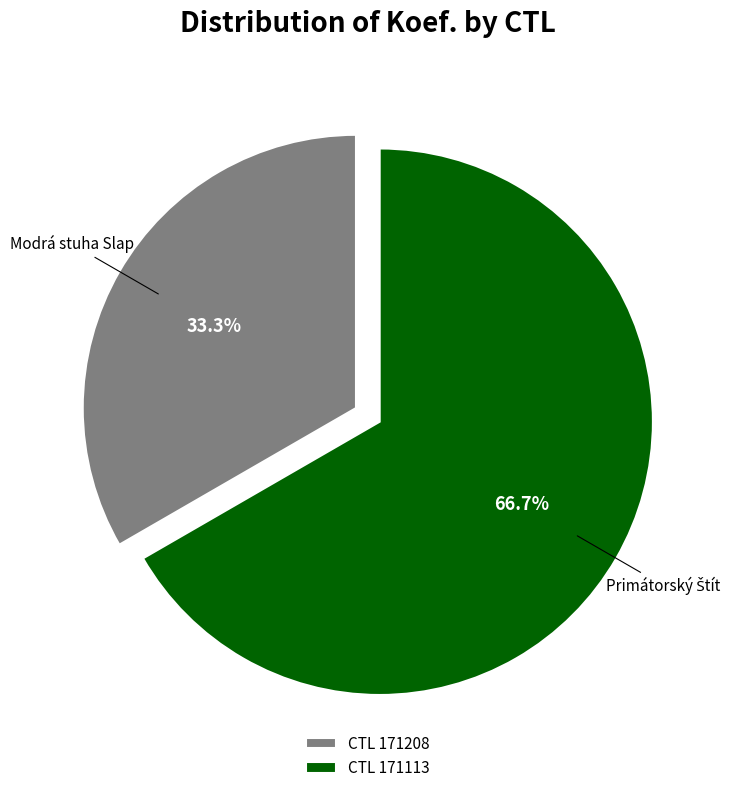

Does Modrá stuha Slap represent more than half of the total?

No